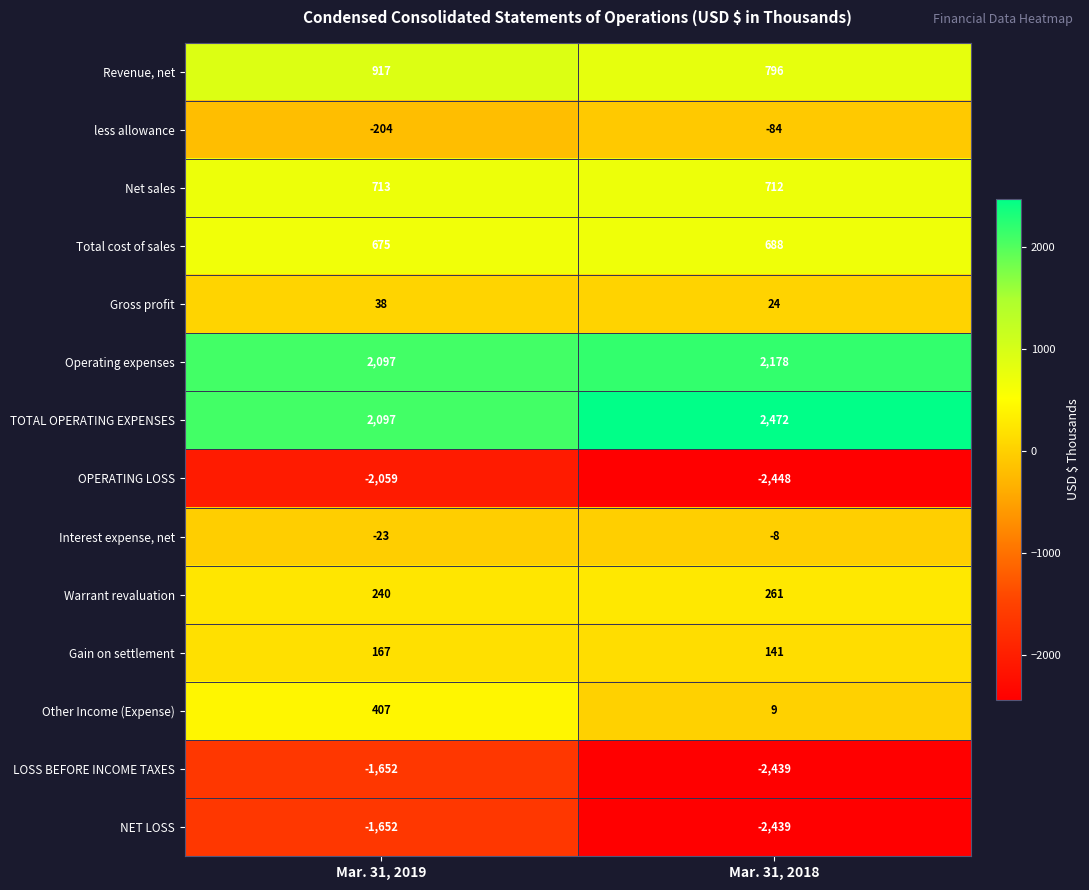

Which series has the largest total across all categories?

TOTAL OPERATING EXPENSES